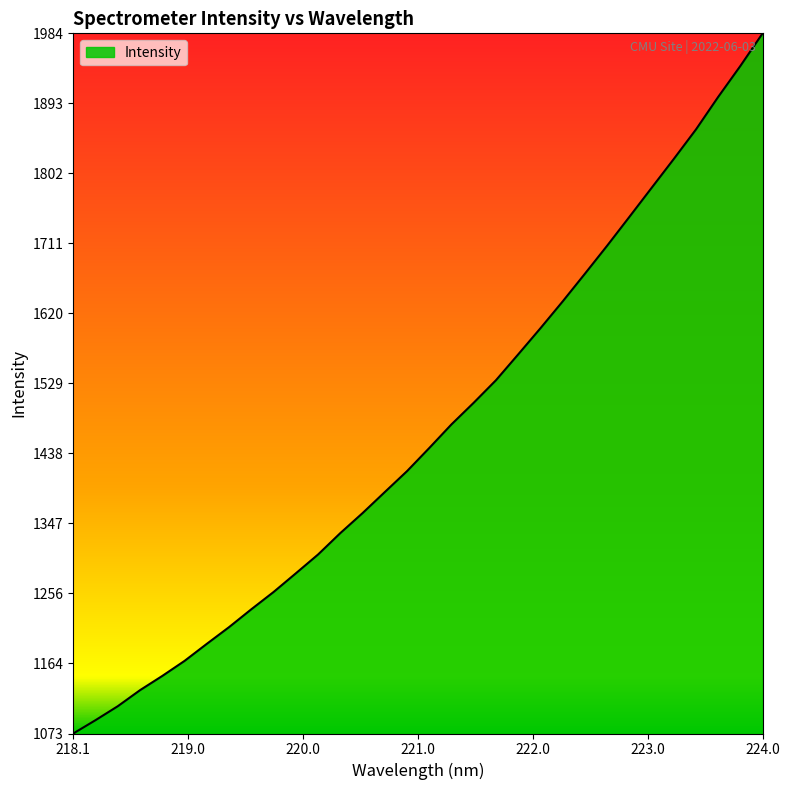

What is the difference between the maximum and minimum values?

910.5